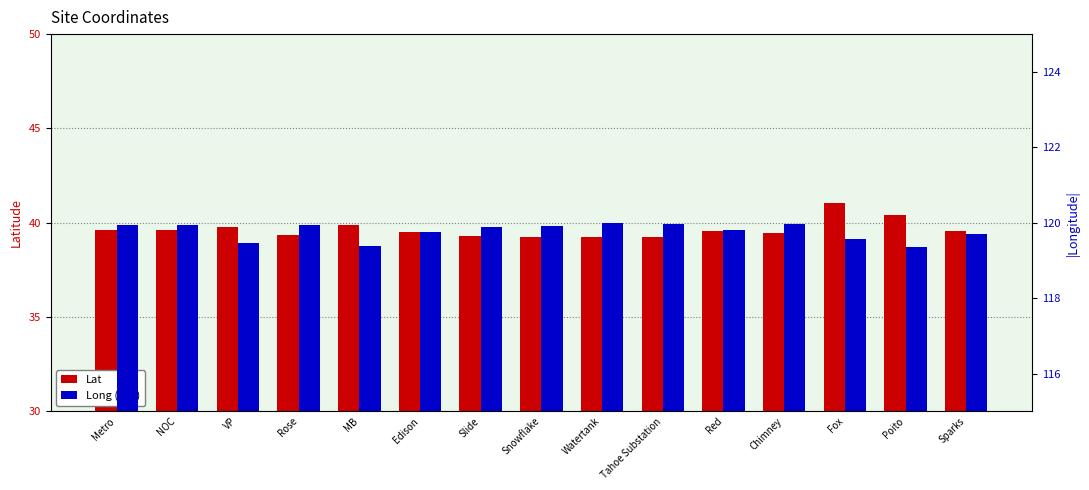

What are all the series names shown in the legend?

Lat, Long (abs)